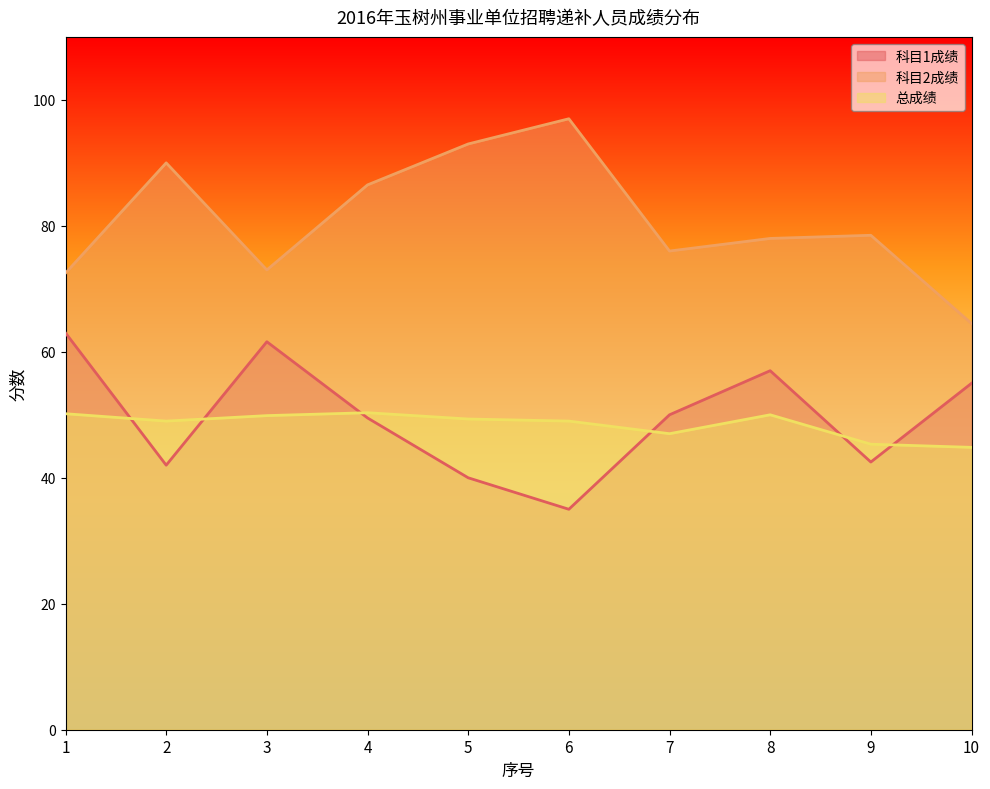

Which series changed the most between 1 and 8?

科目1成绩